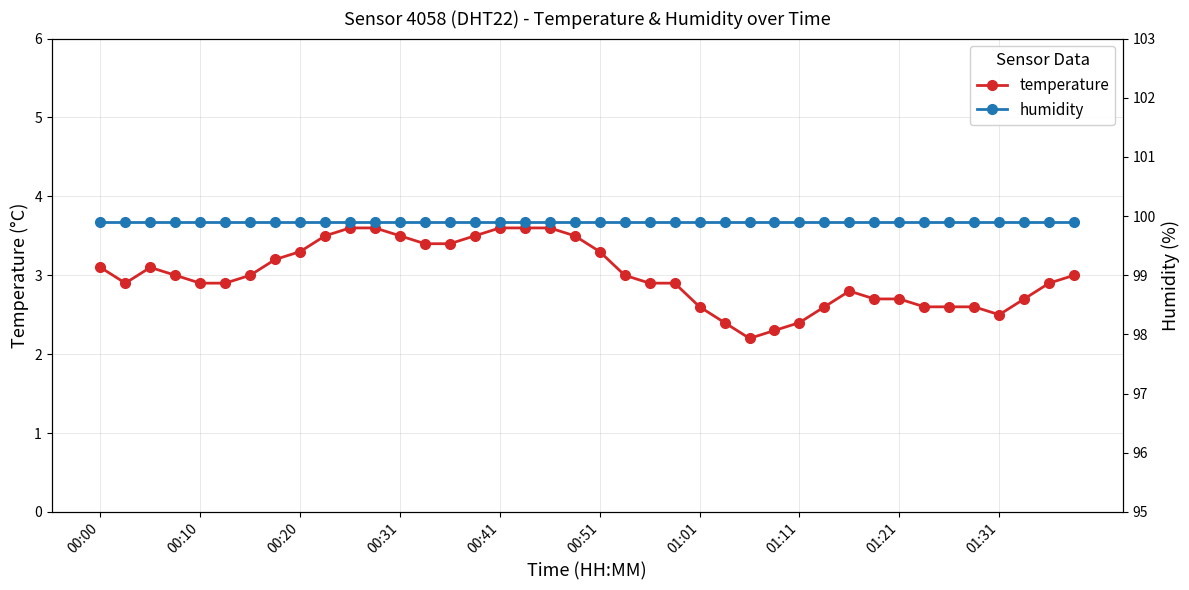

True or false: temperature has more than 1 points higher than both neighbors.

True